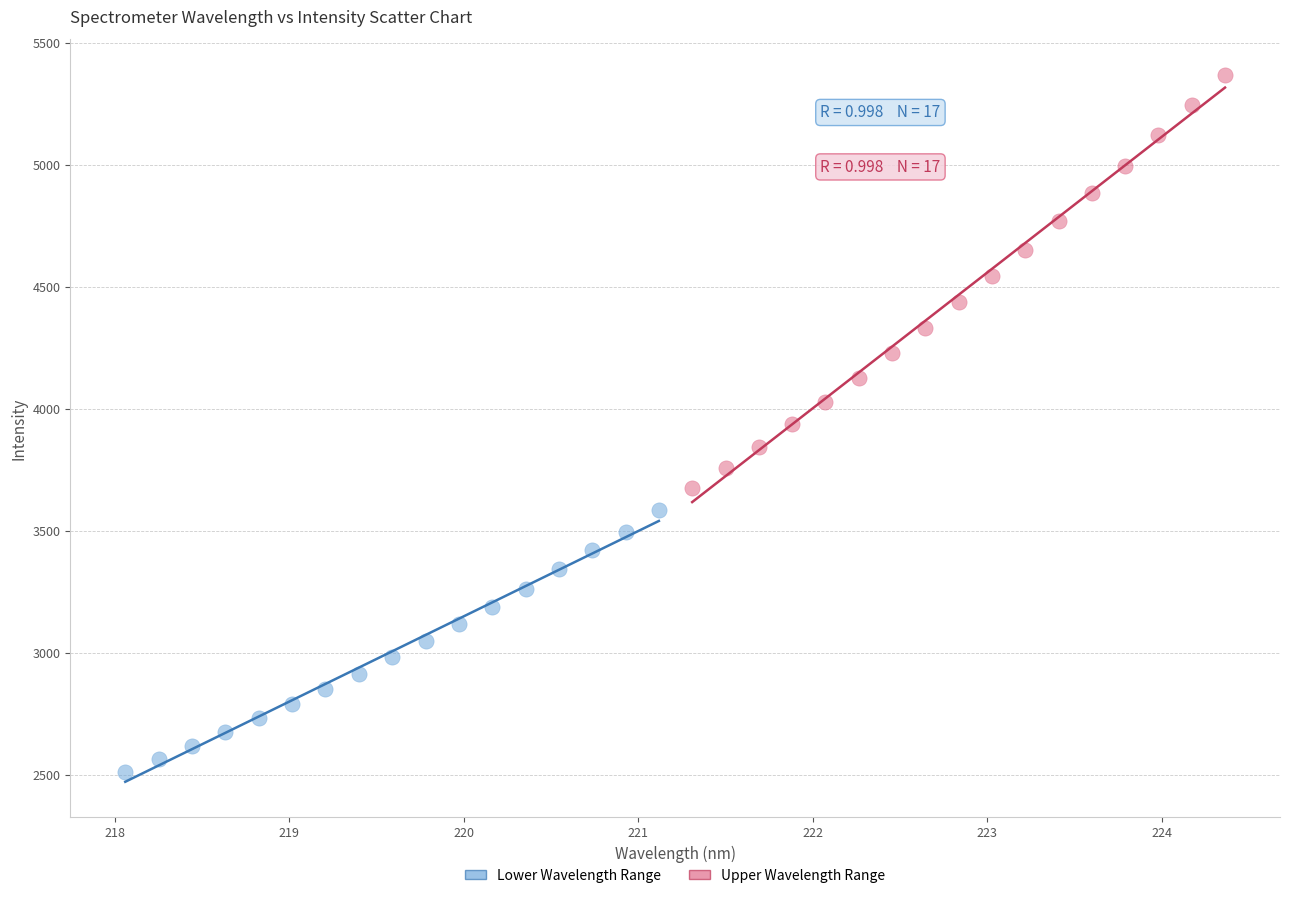

Which series reaches the minimum Y coordinate?

Lower Wavelength Range